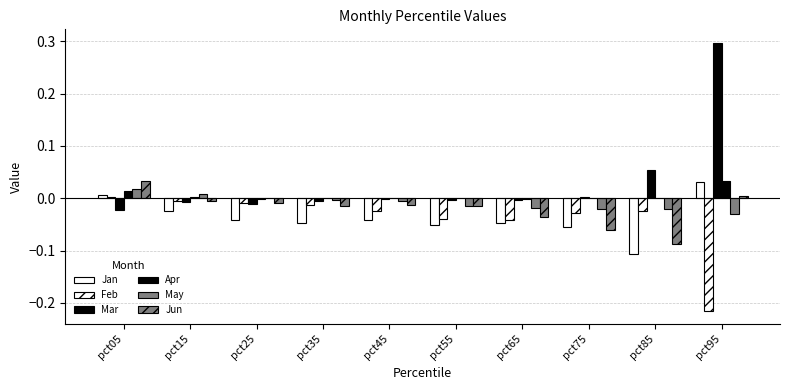

Are the bars grouped side by side (vs. stacked)?

Yes